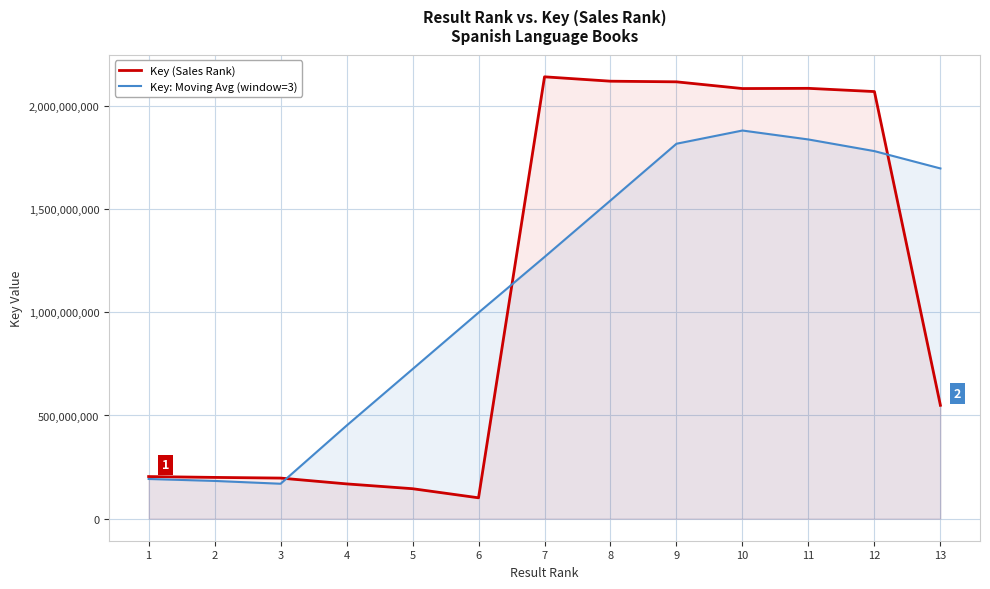

In Key (Sales Rank), how many points are higher than both neighbors (excluding endpoints)?

2